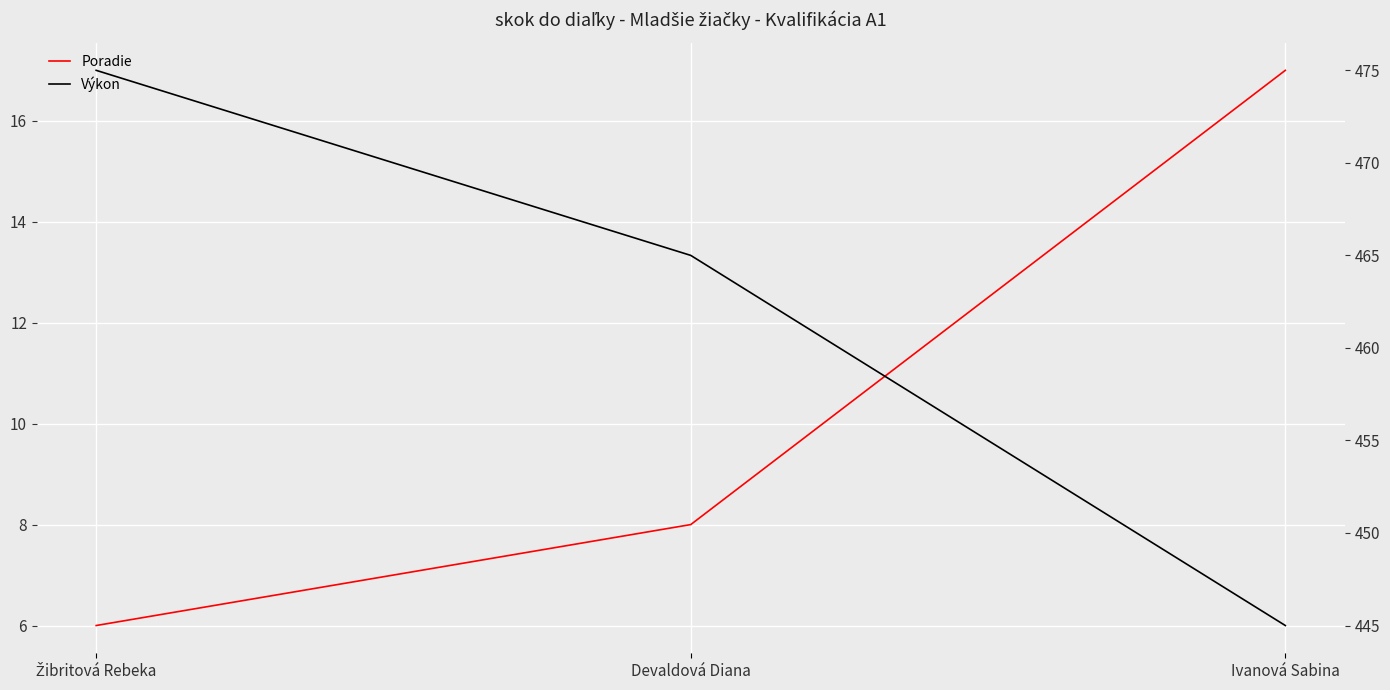

The value of Poradie at Žibritová Rebeka is 6. True or false?

True